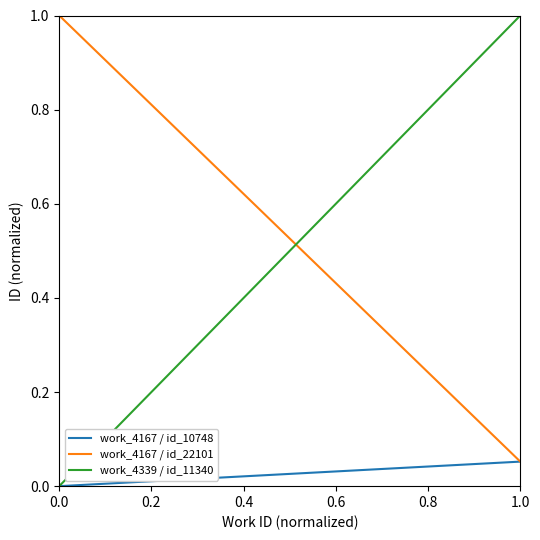

Is it true that work_4167 / id_10748 equals 0.1 at 1.0?

False